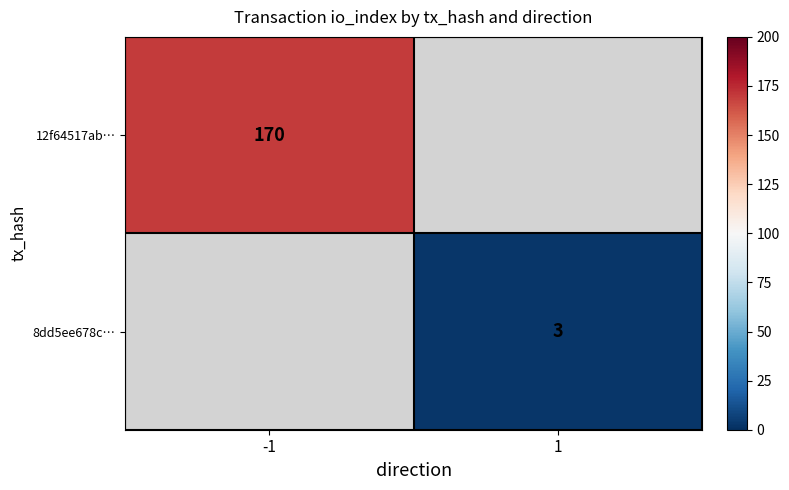

Is it true that 8dd5ee678c… equals 2 at 1?

False